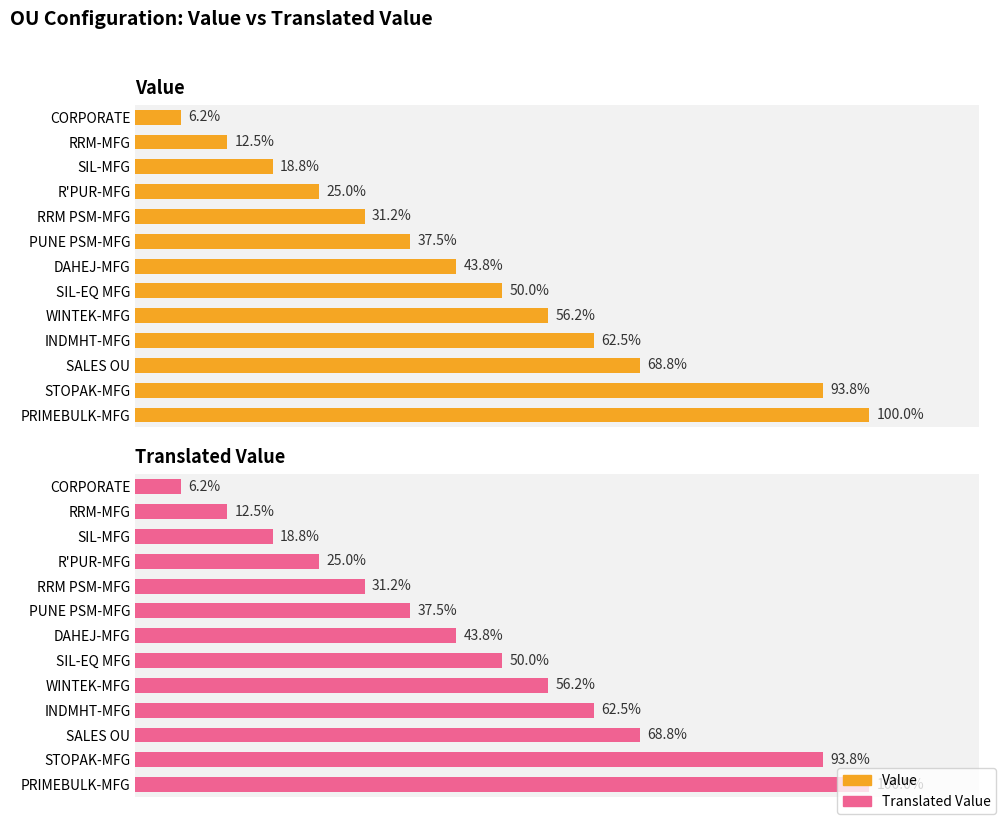

Which has a higher value, PUNE PSM-MFG or SIL-MFG?

PUNE PSM-MFG